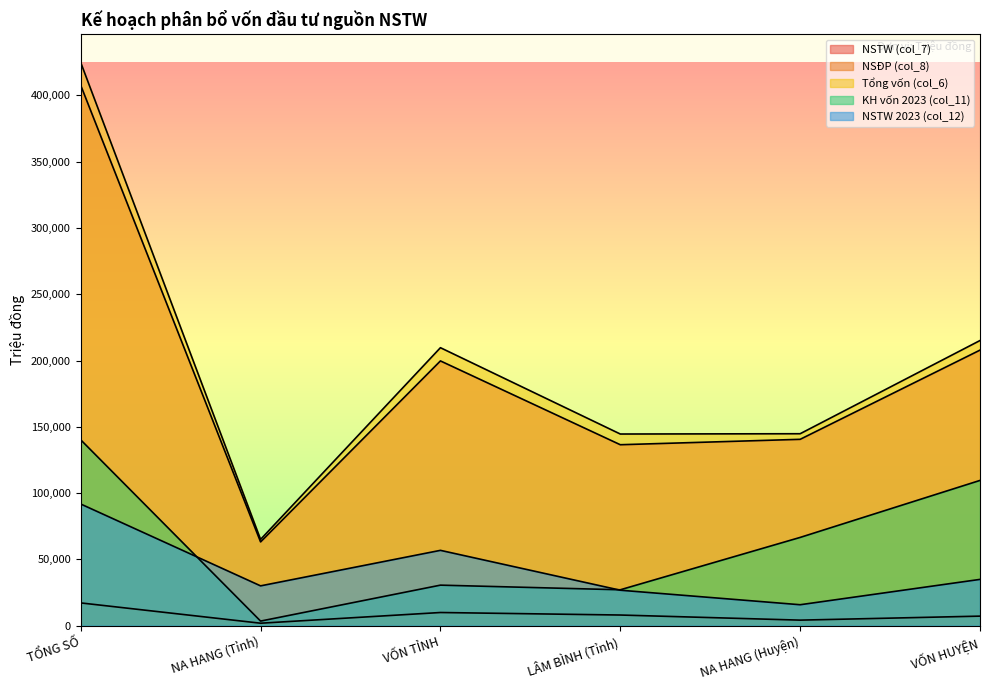

Where is NSĐP (col_8) nearest to the value 9548?

VỐN TỈNH